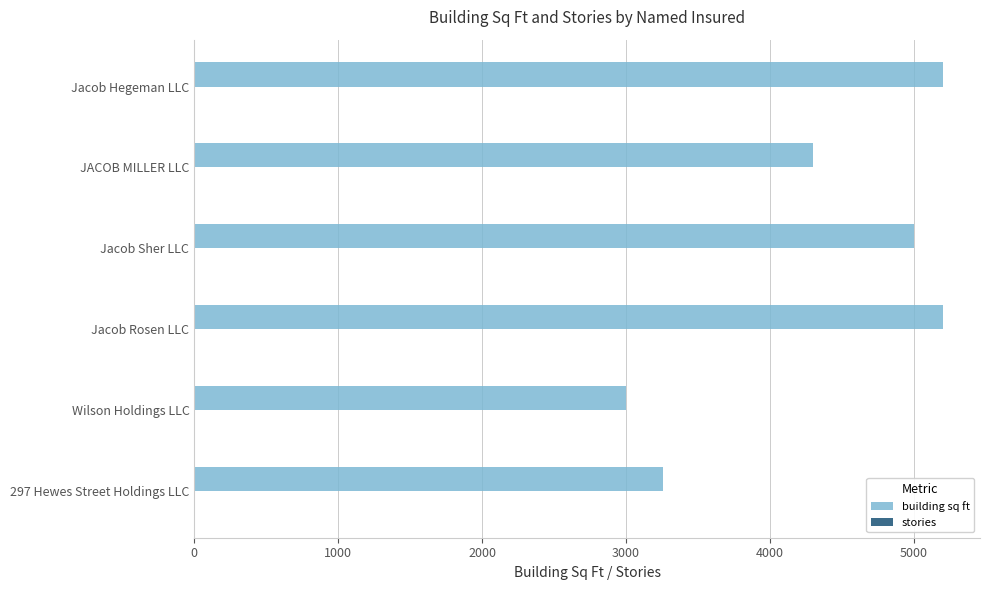

The building sq ft series shows 5200 at Jacob Rosen LLC. True or false?

True